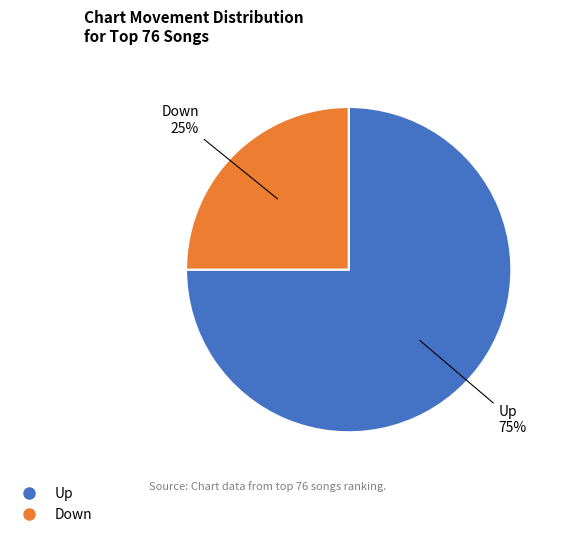

To the nearest percent, what is the difference between the largest and smallest slice percentages?

50%